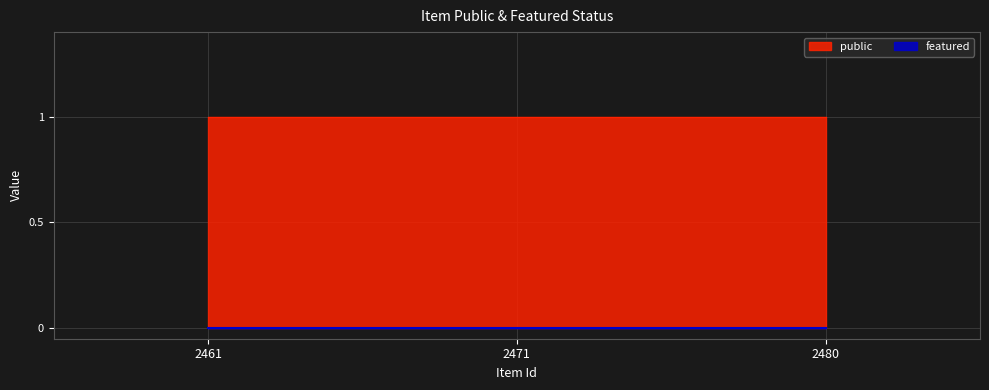

Between 2471 and 2480, which series saw the biggest shift?

public